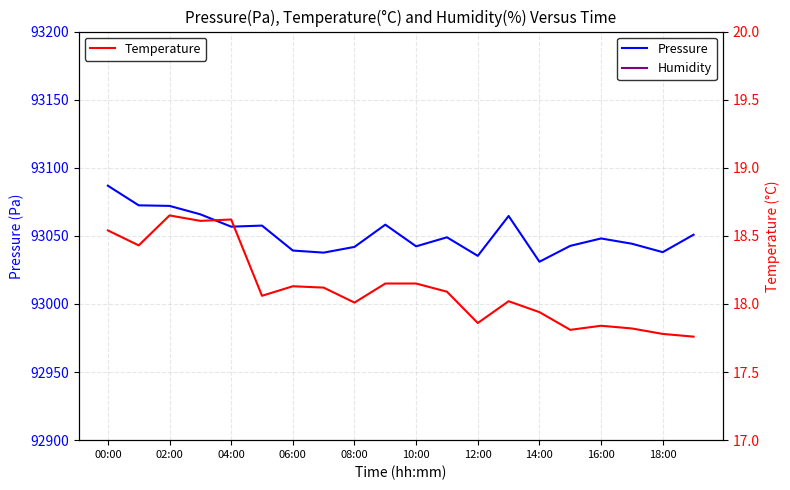

Rank the series by their maximum value, from highest to lowest.

Pressure, Humidity, Temperature